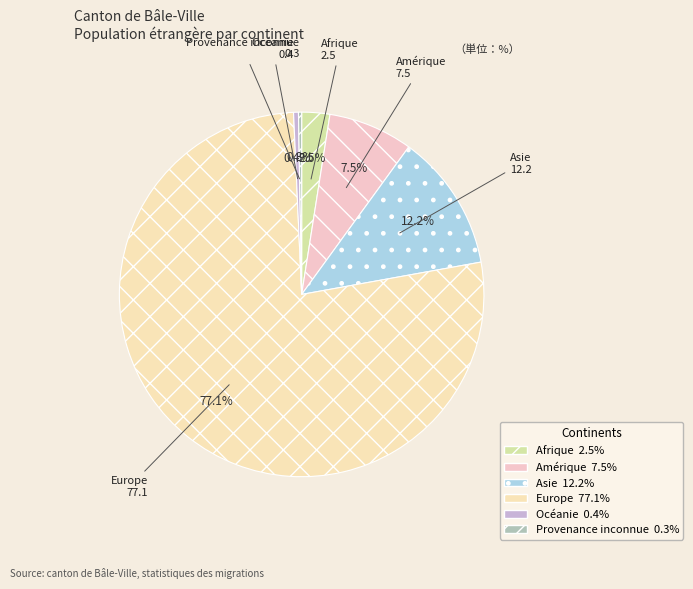

What is the total percentage of Océanie and Amérique?

7.9%